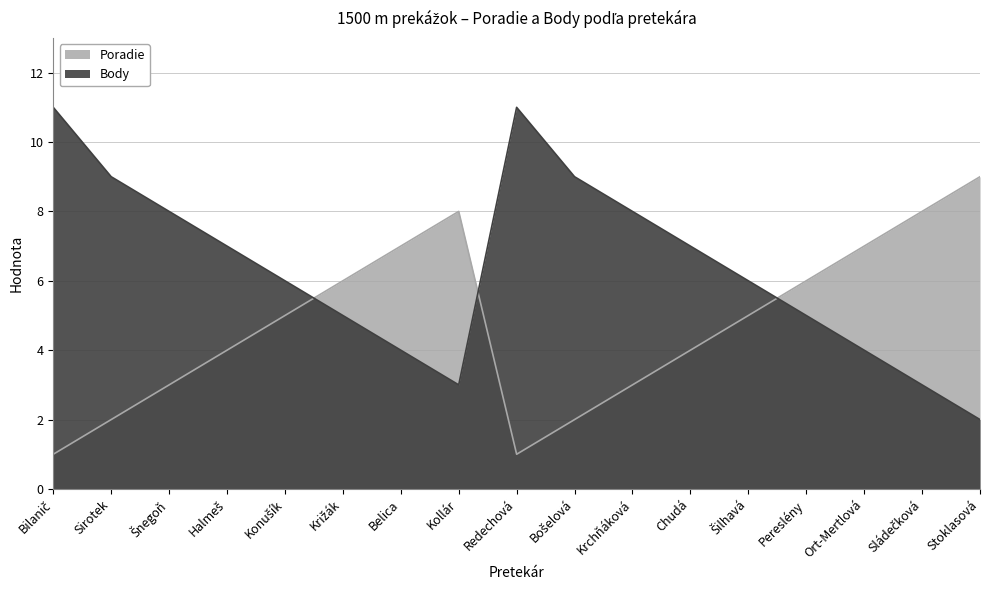

What is the label of the 15th point from the right?

Šnegoň